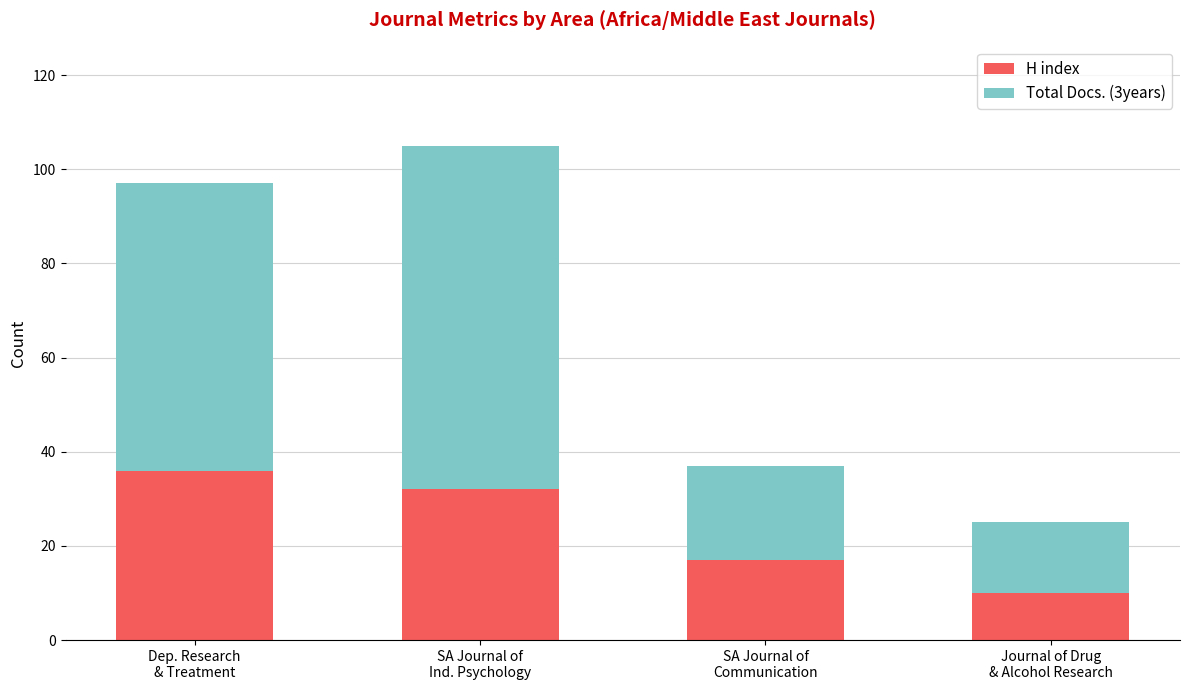

What is the maximum value for H index?

36